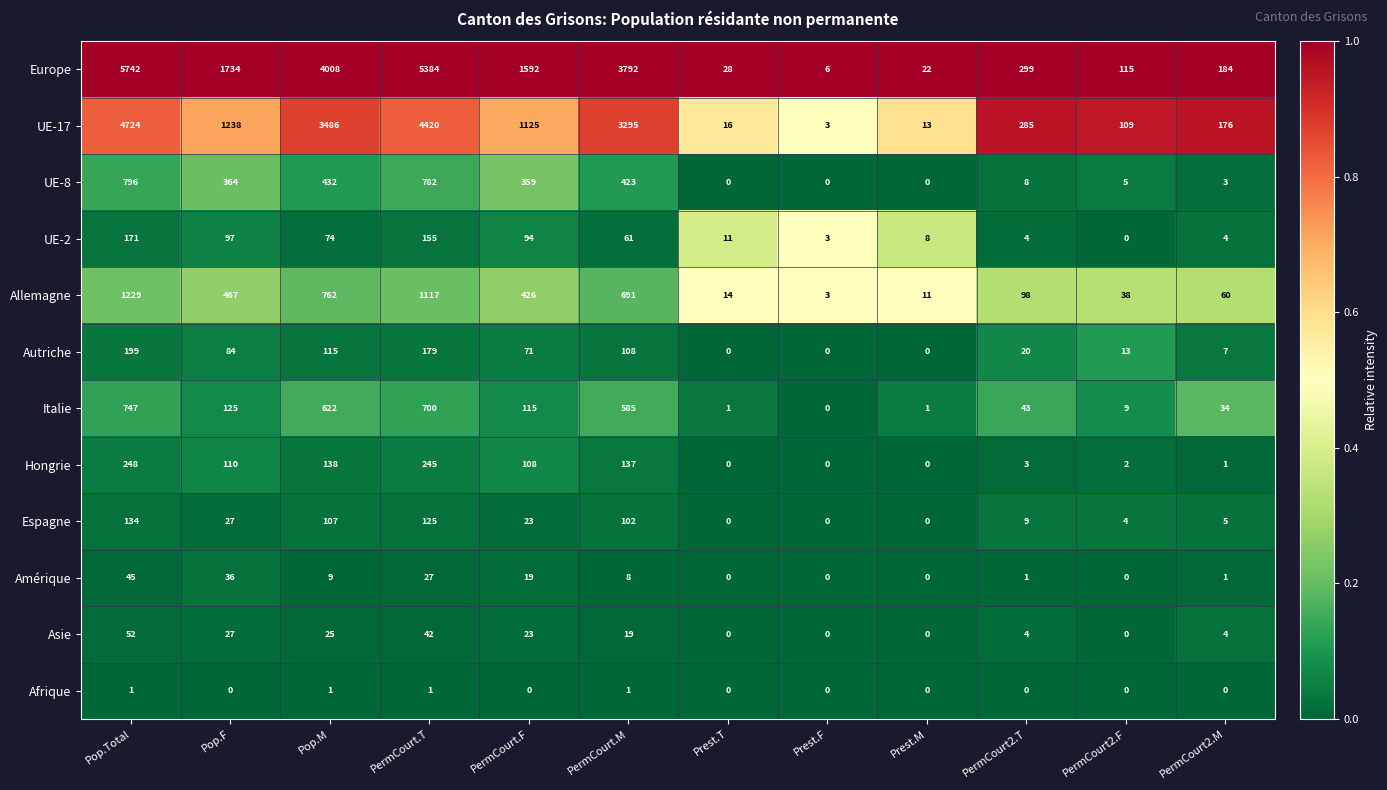

Which label corresponds to the largest value in the chart?

Pop.Total